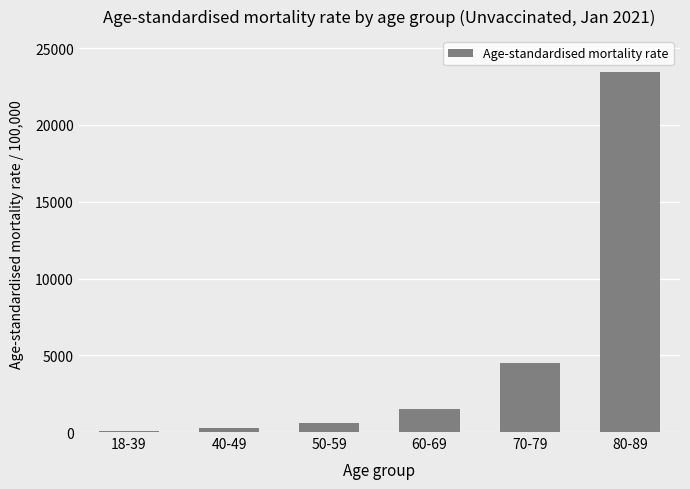

What is the change in value from 50-59 to 60-69?

+948.2